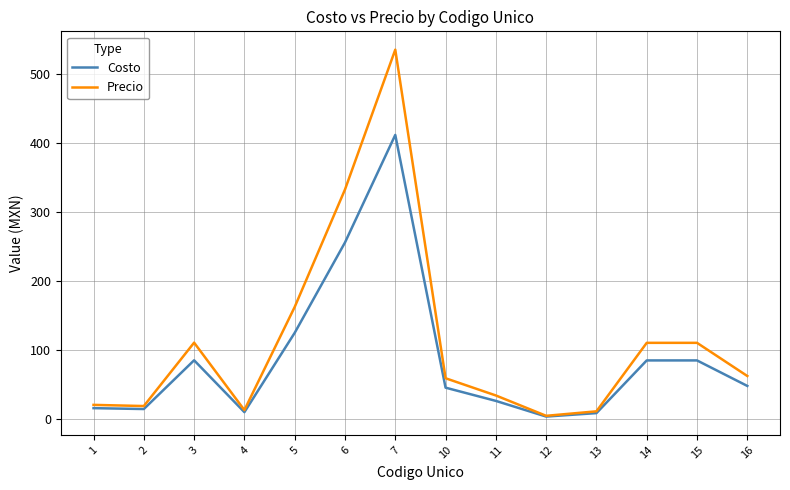

What is the highest value of the Costo series?

412.0